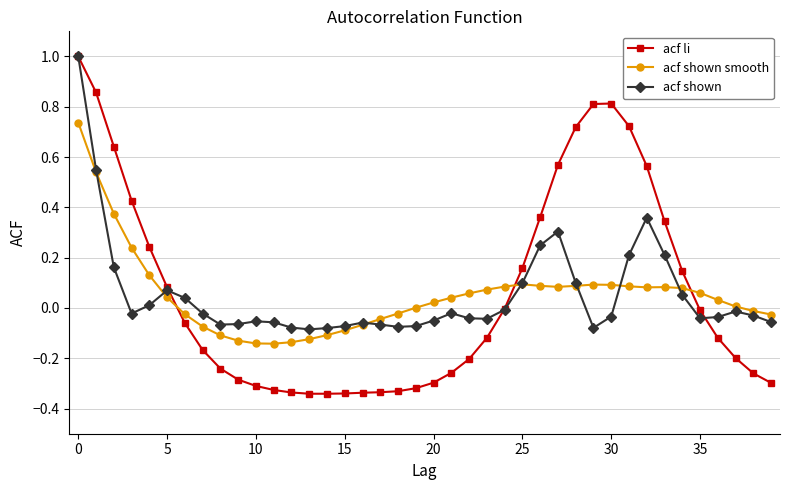

Which series has the widest spread of values?

acf li